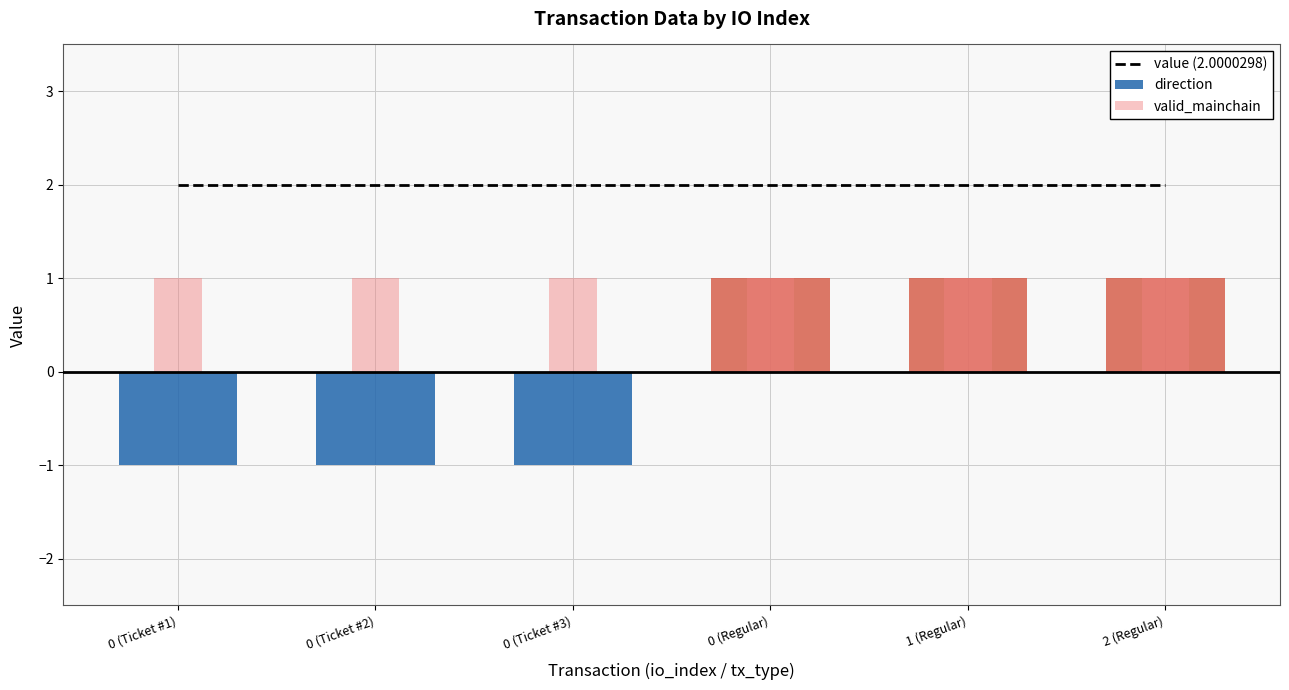

The value (2.0000298) series shows 1.4 at 0 (Regular). True or false?

False